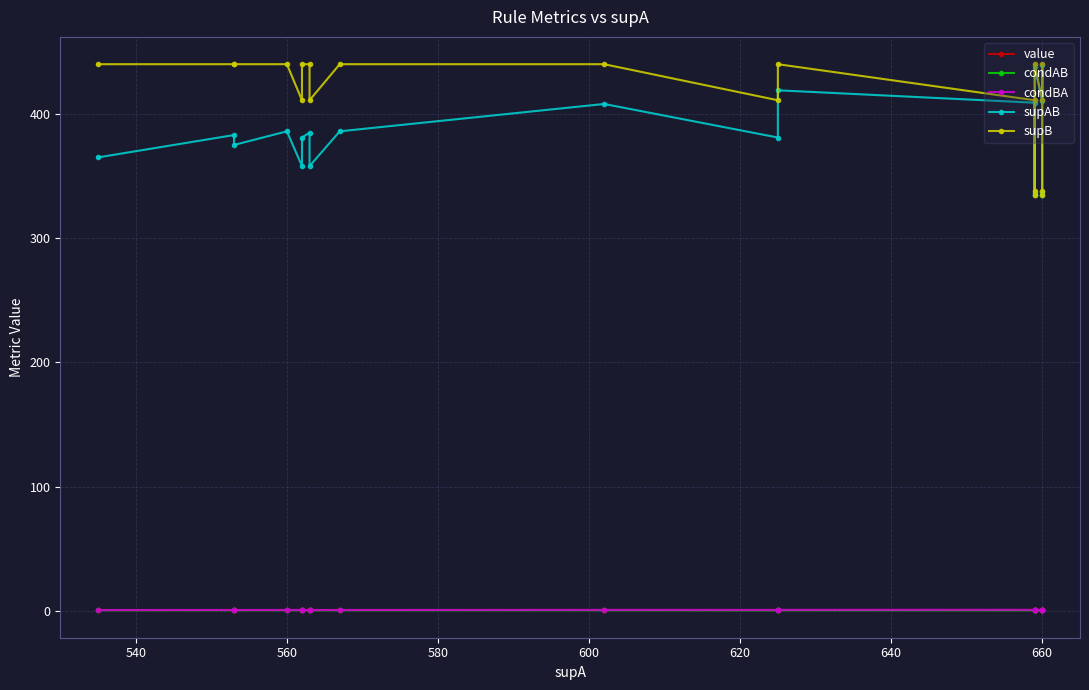

What is the maximum value shown in the chart?

440.0